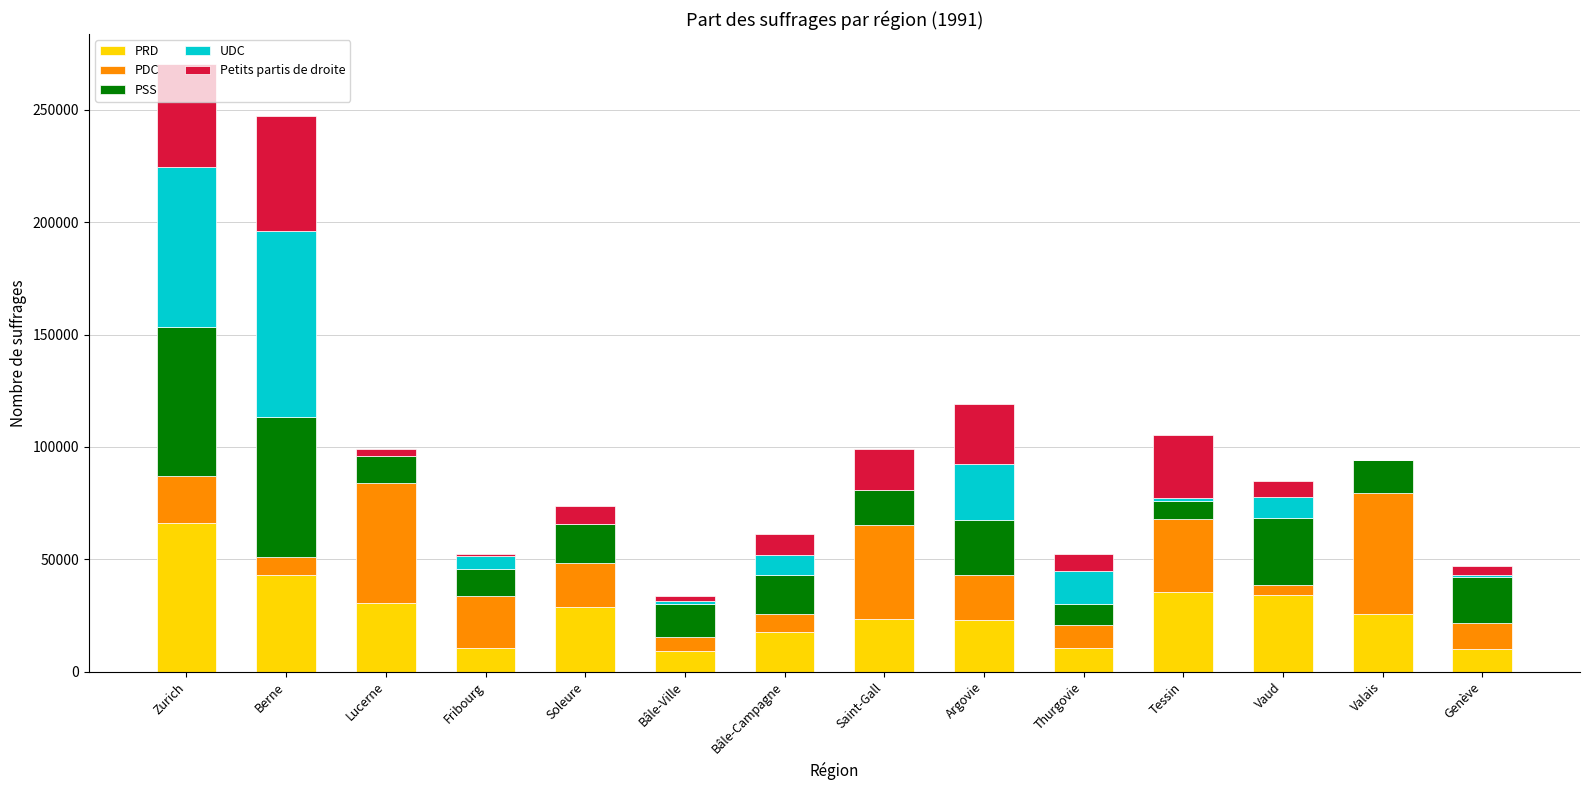

What is the highest value of the PRD series?

66010.1